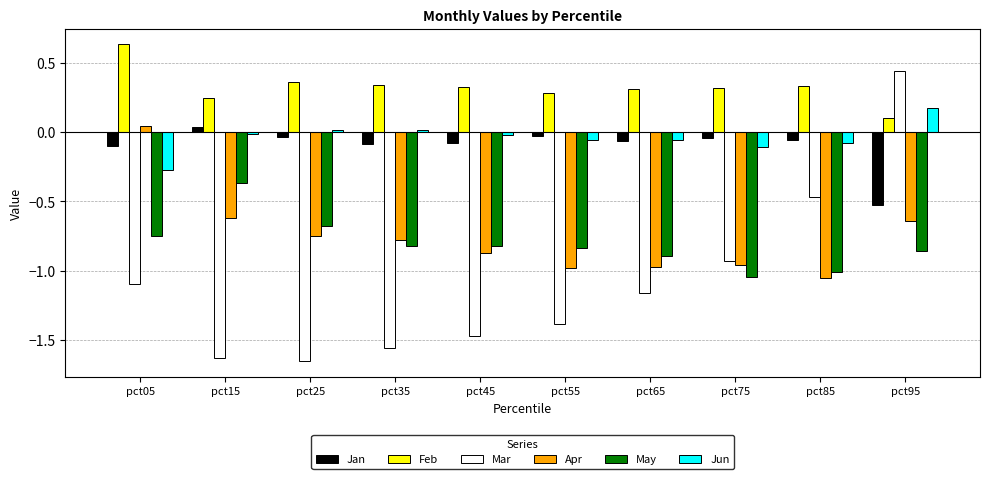

Rank the series at pct25 from lowest to highest value.

Mar, Apr, May, Jan, Jun, Feb